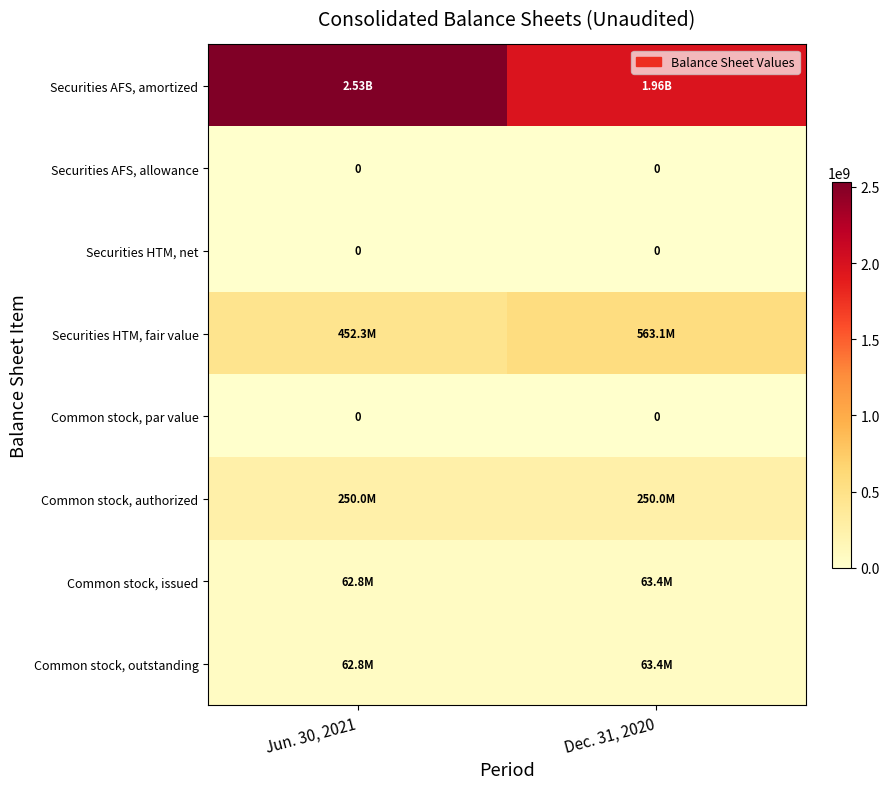

What is the total value across all series at Jun. 30, 2021?

3359719452